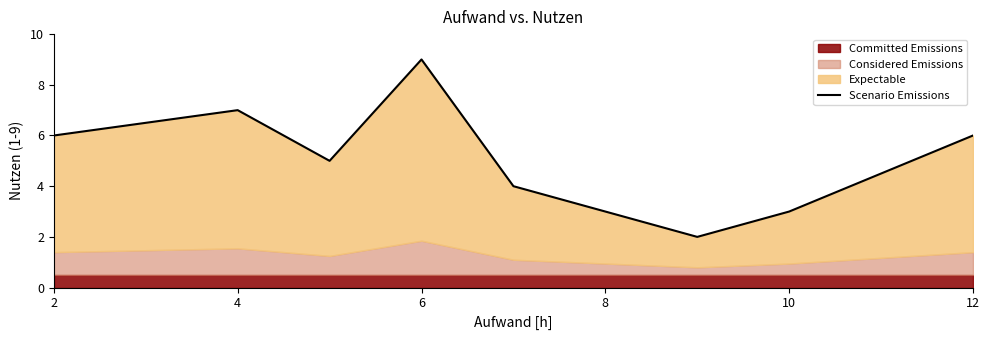

Count the number of categories in the chart.

8